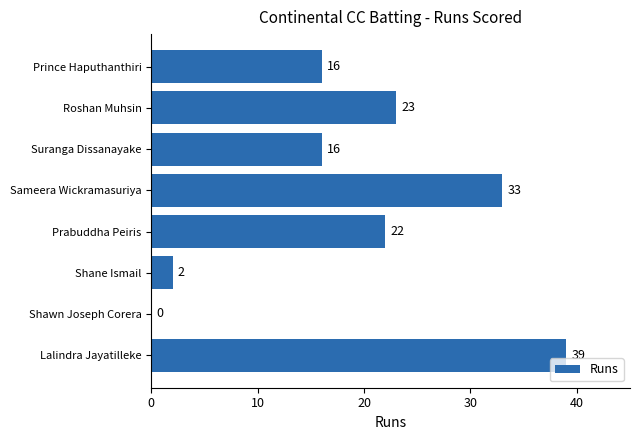

What is the sum of all values?

151